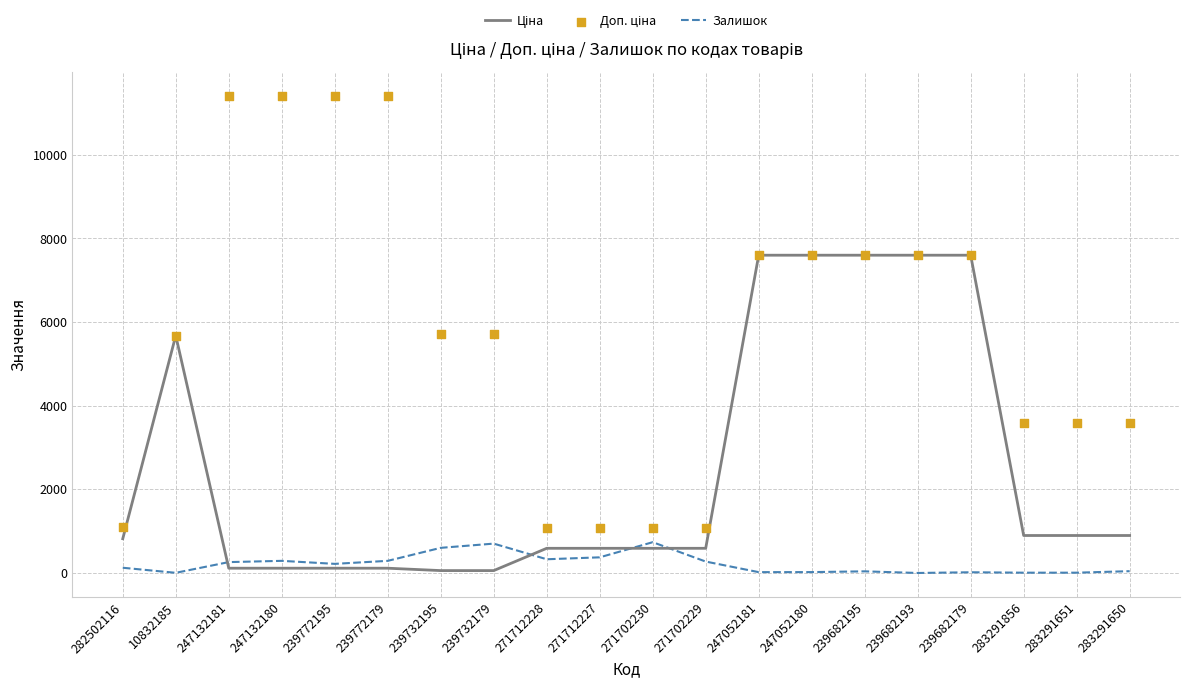

What is the total value across all series at 239732179?

6464.1